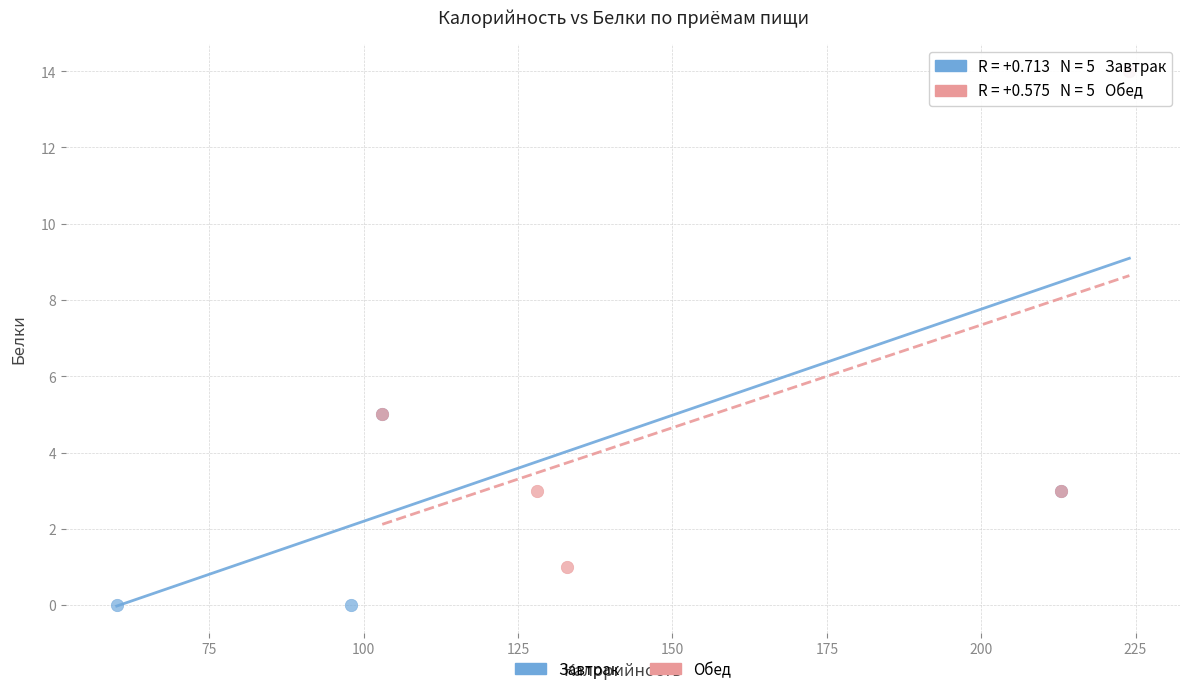

Which series has the largest Y range (max minus min)?

Завтрак